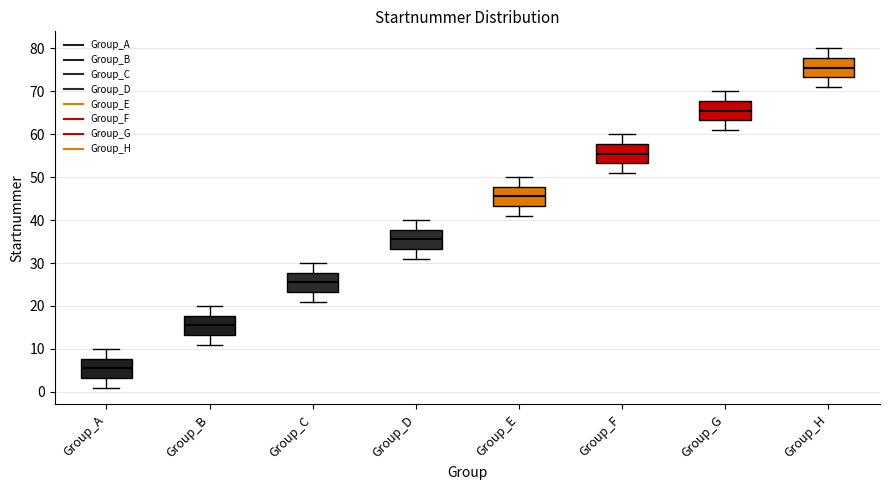

Reading left to right, read every box against the y-axis: the position of its median line, the range the box covers, and the ends of its whiskers. The values are not printed on the chart, so give them approximately, as read against the axis.

Group_A: median 6, box 3 to 8, whiskers 1 to 10
Group_B: median 16, box 13 to 18, whiskers 11 to 20
Group_C: median 26, box 23 to 28, whiskers 21 to 30
Group_D: median 36, box 33 to 38, whiskers 31 to 40
Group_E: median 46, box 43 to 48, whiskers 41 to 50
Group_F: median 56, box 53 to 58, whiskers 51 to 60
Group_G: median 66, box 63 to 68, whiskers 61 to 70
Group_H: median 76, box 73 to 78, whiskers 71 to 80